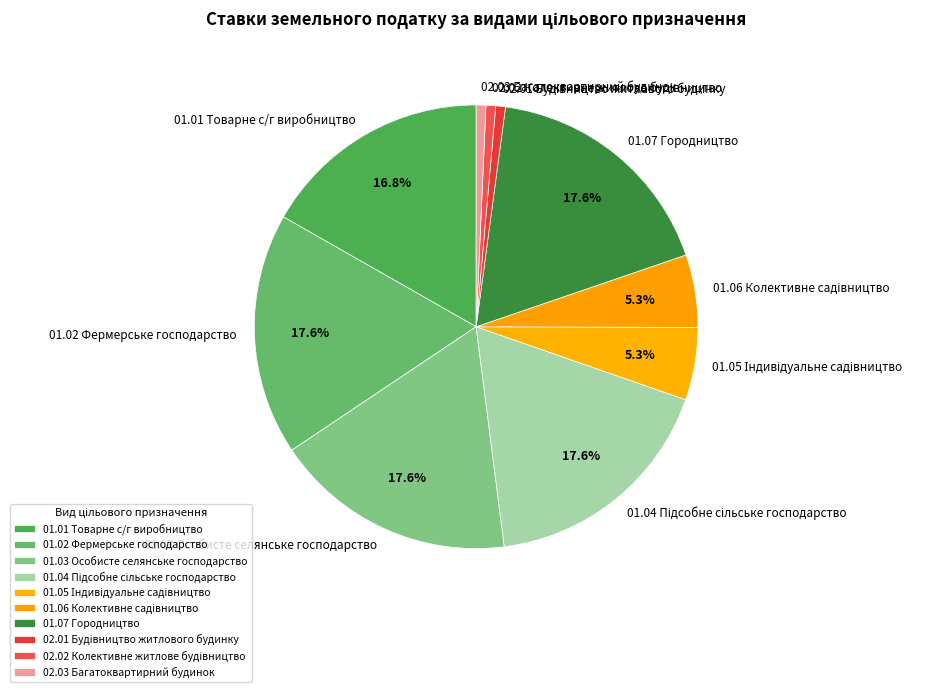

Between 02.03 Багатоквартирний будинок and 01.07 Городництво, which is larger?

01.07 Городництво